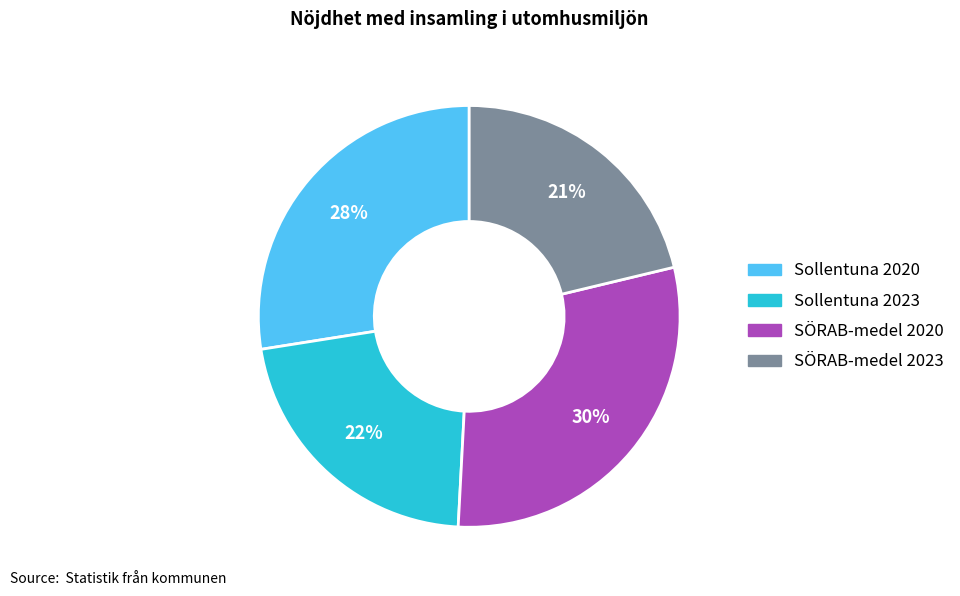

Count the number of slices in the pie.

4